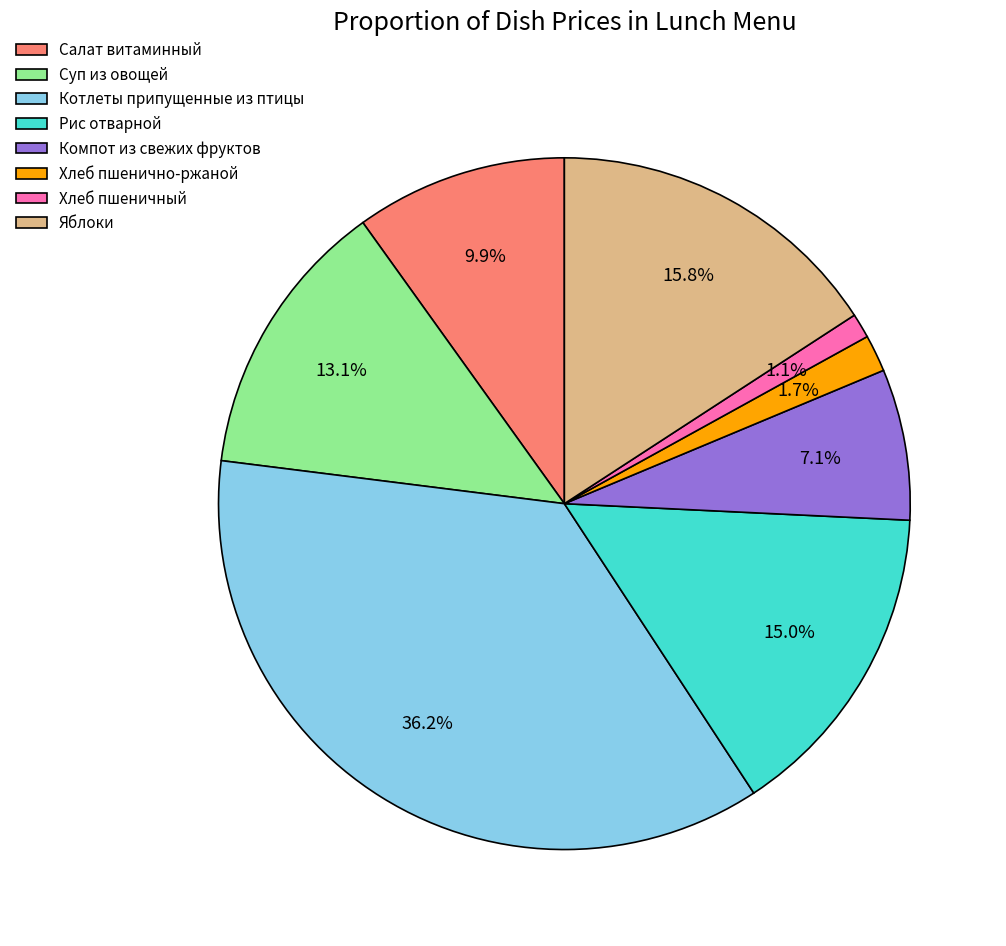

Between Хлеб пшенично-ржаной and Хлеб пшеничный, which is larger?

Хлеб пшенично-ржаной